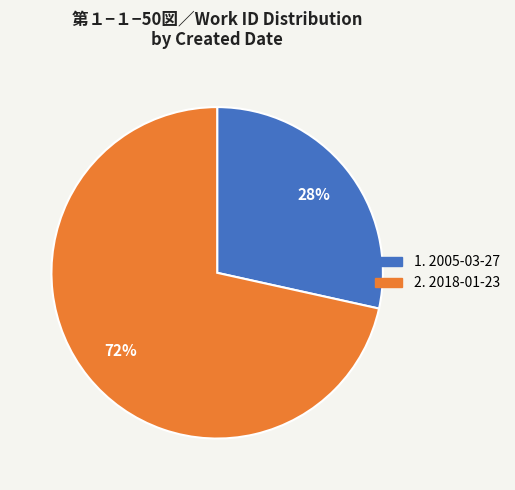

To the nearest percent, what is the average slice percentage?

50%